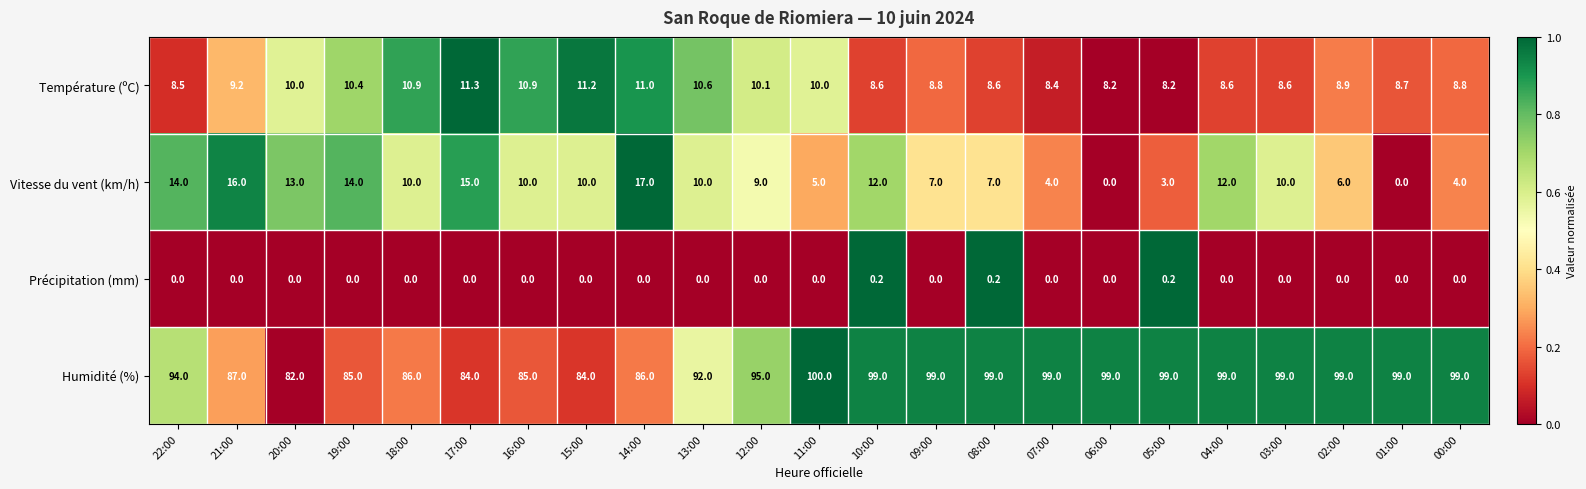

Read the Température (ºC) value at 15:00.

11.2